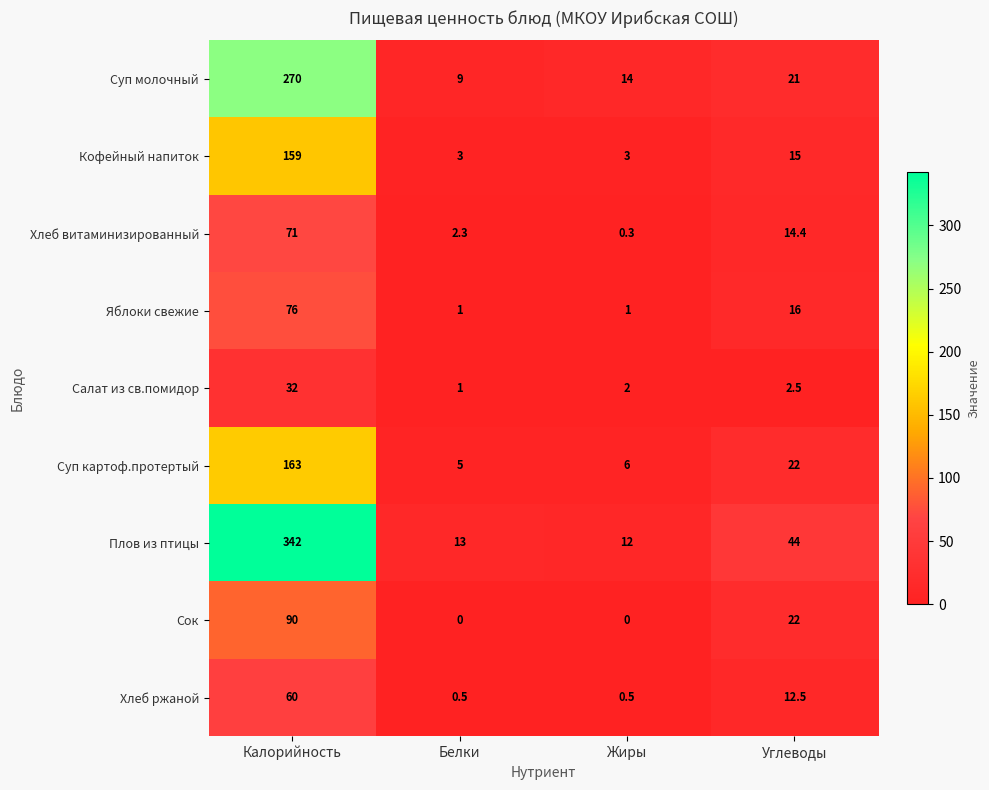

What is the difference between the maximum and minimum values in the Салат из св.помидор series?

31.0